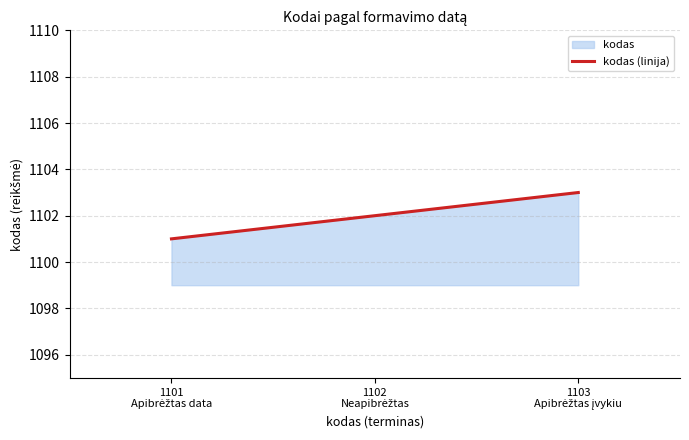

How many values are between 1101 and 1103?

3